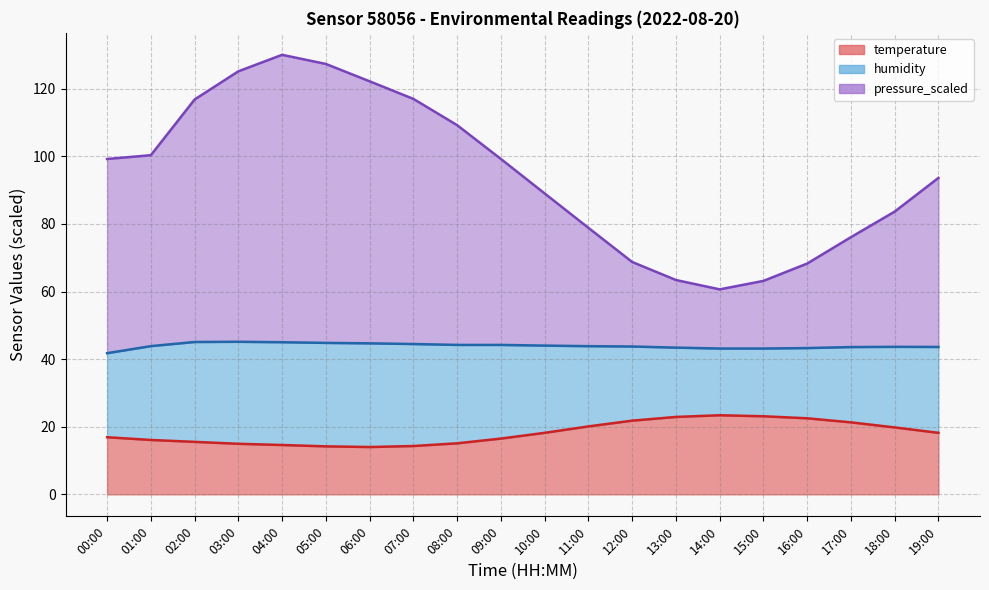

What is the label of the 1st point from the right?

19:00